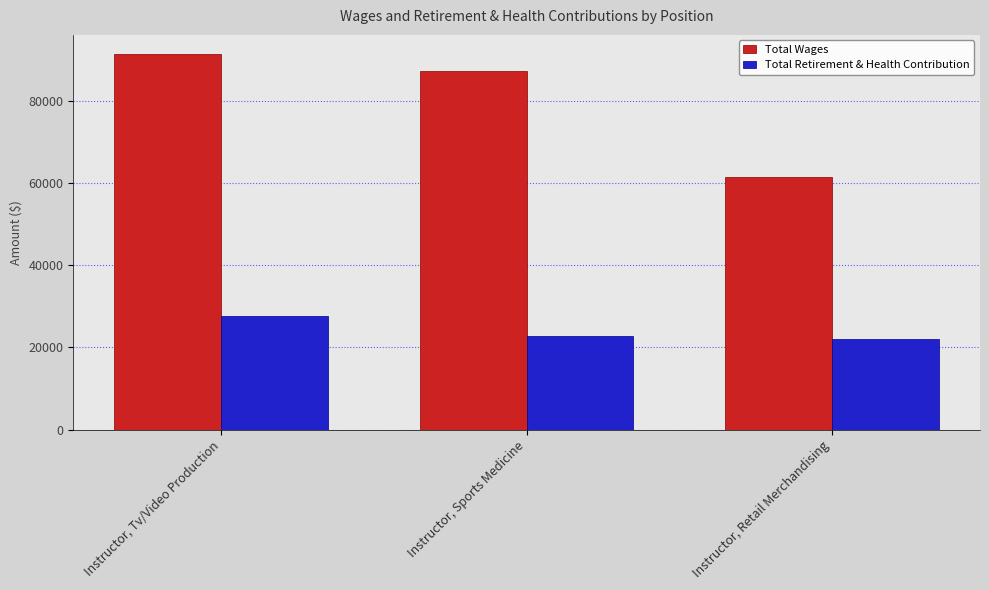

What are all the series names shown in the legend?

Total Wages, Total Retirement & Health Contribution